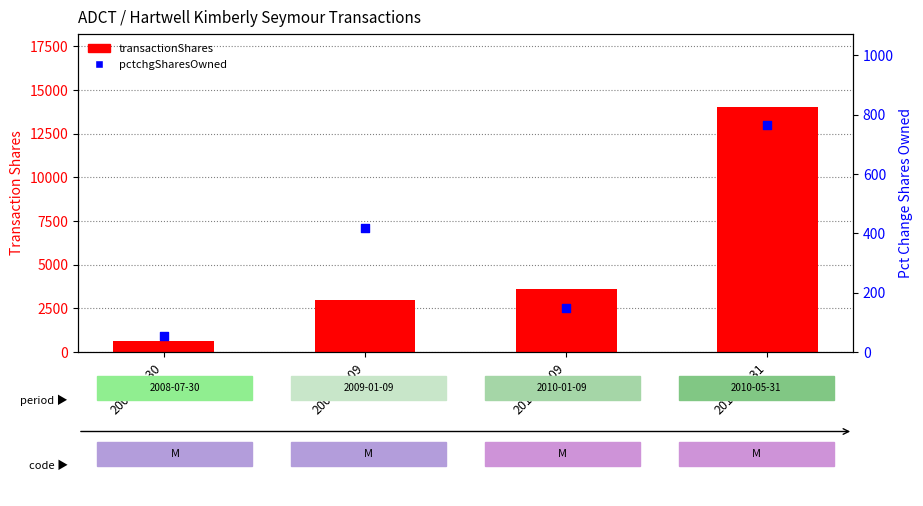

Which series has the largest Y range (max minus min)?

transactionShares